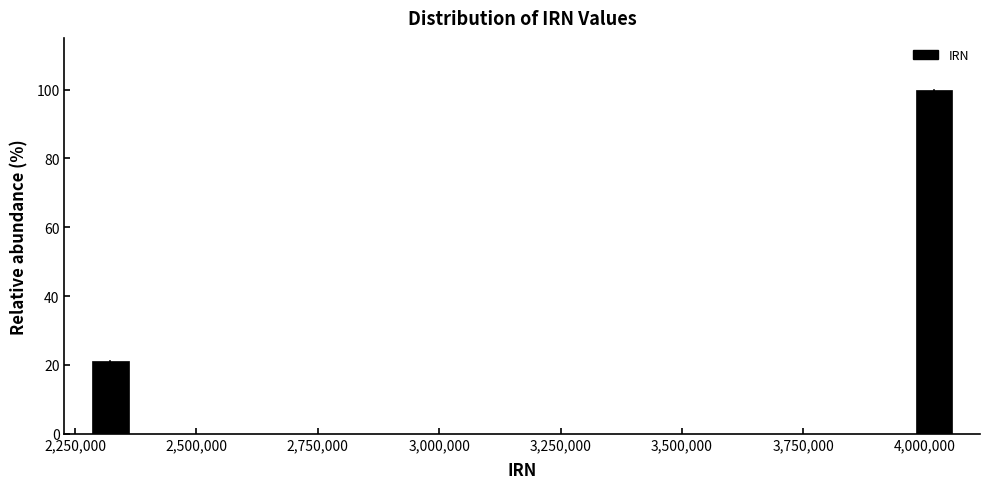

Around what value on the x-axis is the tallest bar? Give the approximate position of its centre, as read against the axis.

4000000